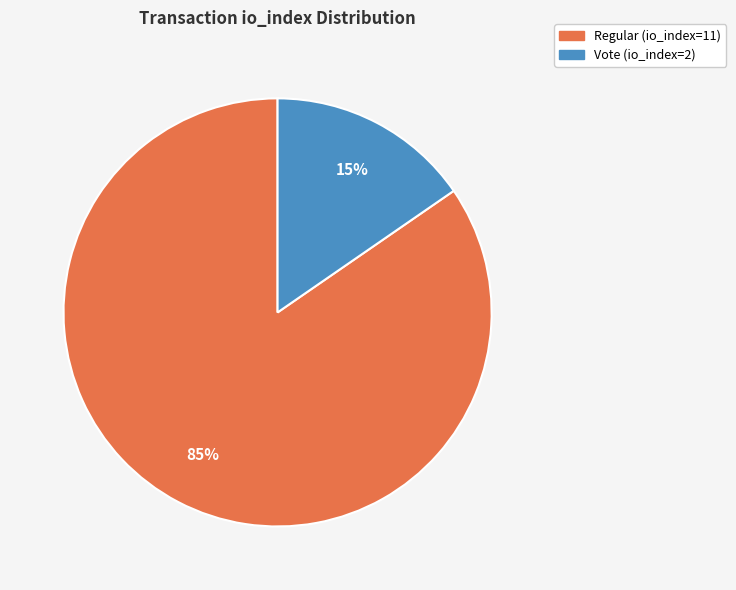

Rank the categories by value from highest to lowest.

Regular (io_index=11), Vote (io_index=2)